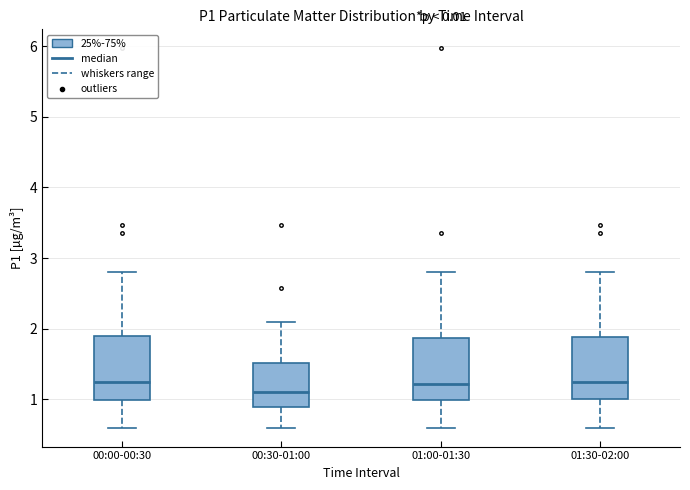

Reading left to right, read every box against the y-axis: the position of its median line, the range the box covers, and the ends of its whiskers. The values are not printed on the chart, so give them approximately, as read against the axis.

00:00-00:30: median 1.3, box 1.0 to 1.9, whiskers 0.6 to 2.8
00:30-01:00: median 1.1, box 0.9 to 1.5, whiskers 0.6 to 2.1
01:00-01:30: median 1.2, box 1.0 to 1.9, whiskers 0.6 to 2.8
01:30-02:00: median 1.3, box 1.0 to 1.9, whiskers 0.6 to 2.8